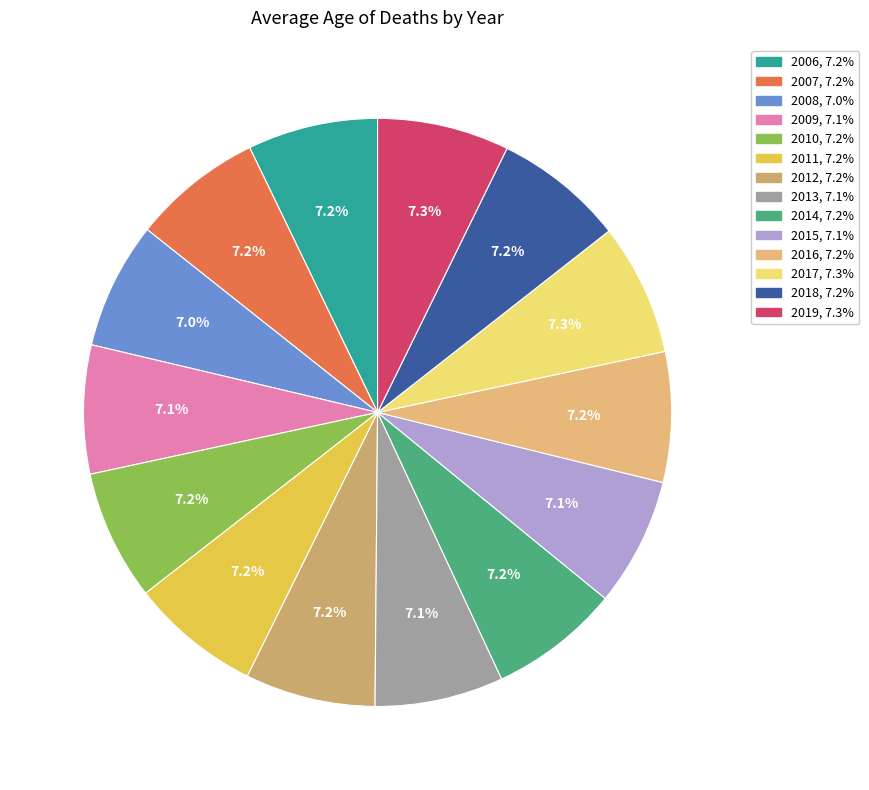

Is it true that 2018 is 7% of the pie?

True